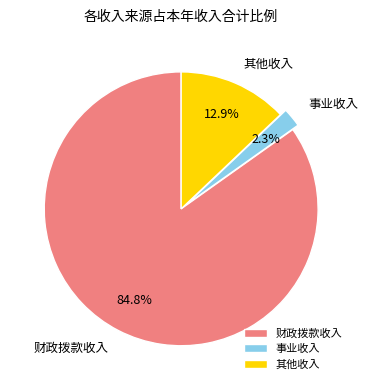

To the nearest percent, what is the average slice percentage?

33%